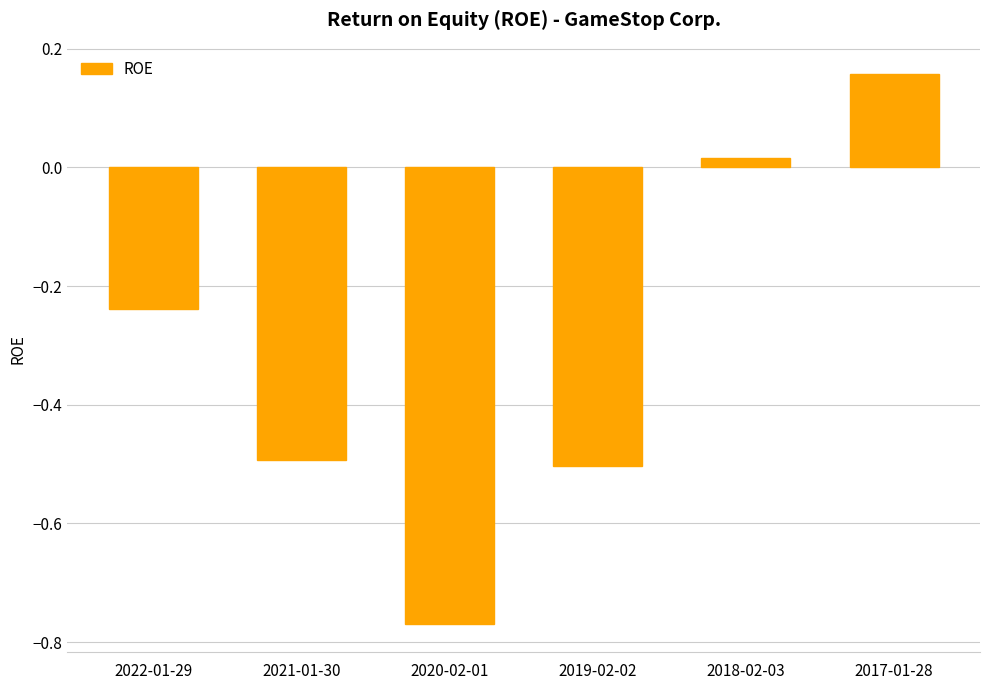

What is the average value?

-0.3